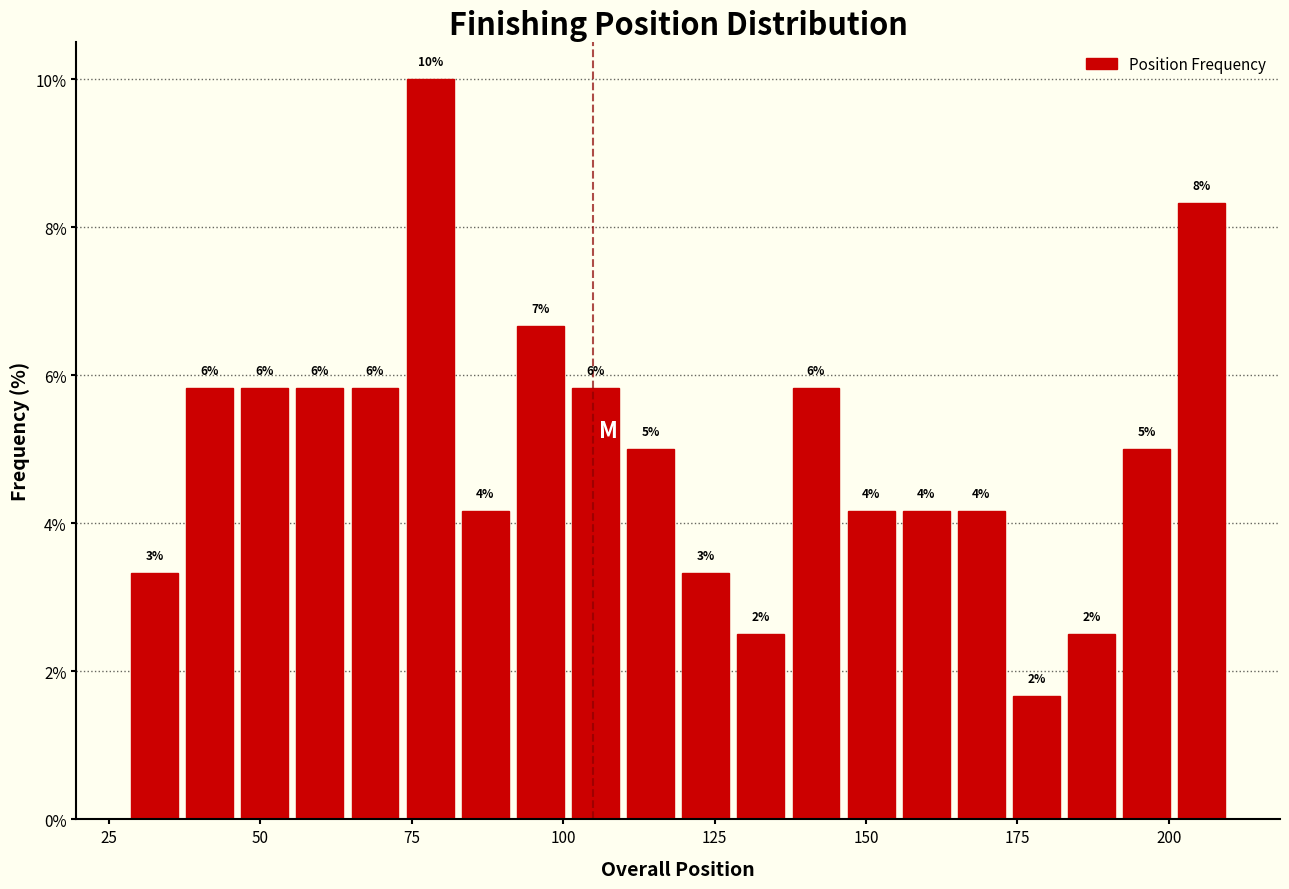

Read against the x-axis, roughly where is the centre of the tallest bar?

80